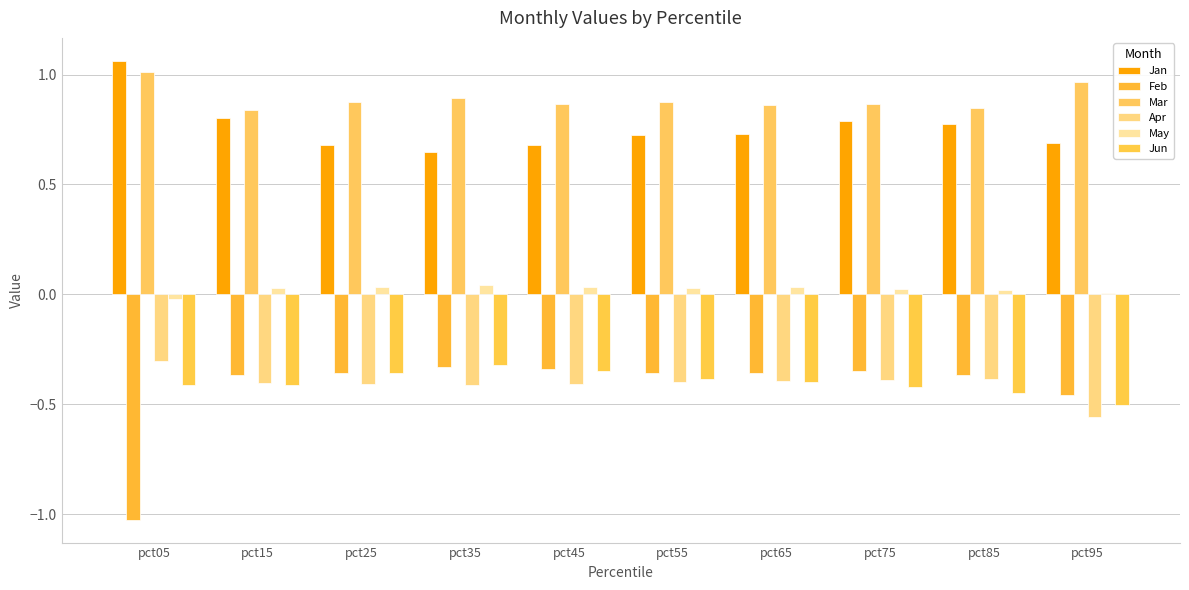

What is the maximum value shown in the chart?

1.1